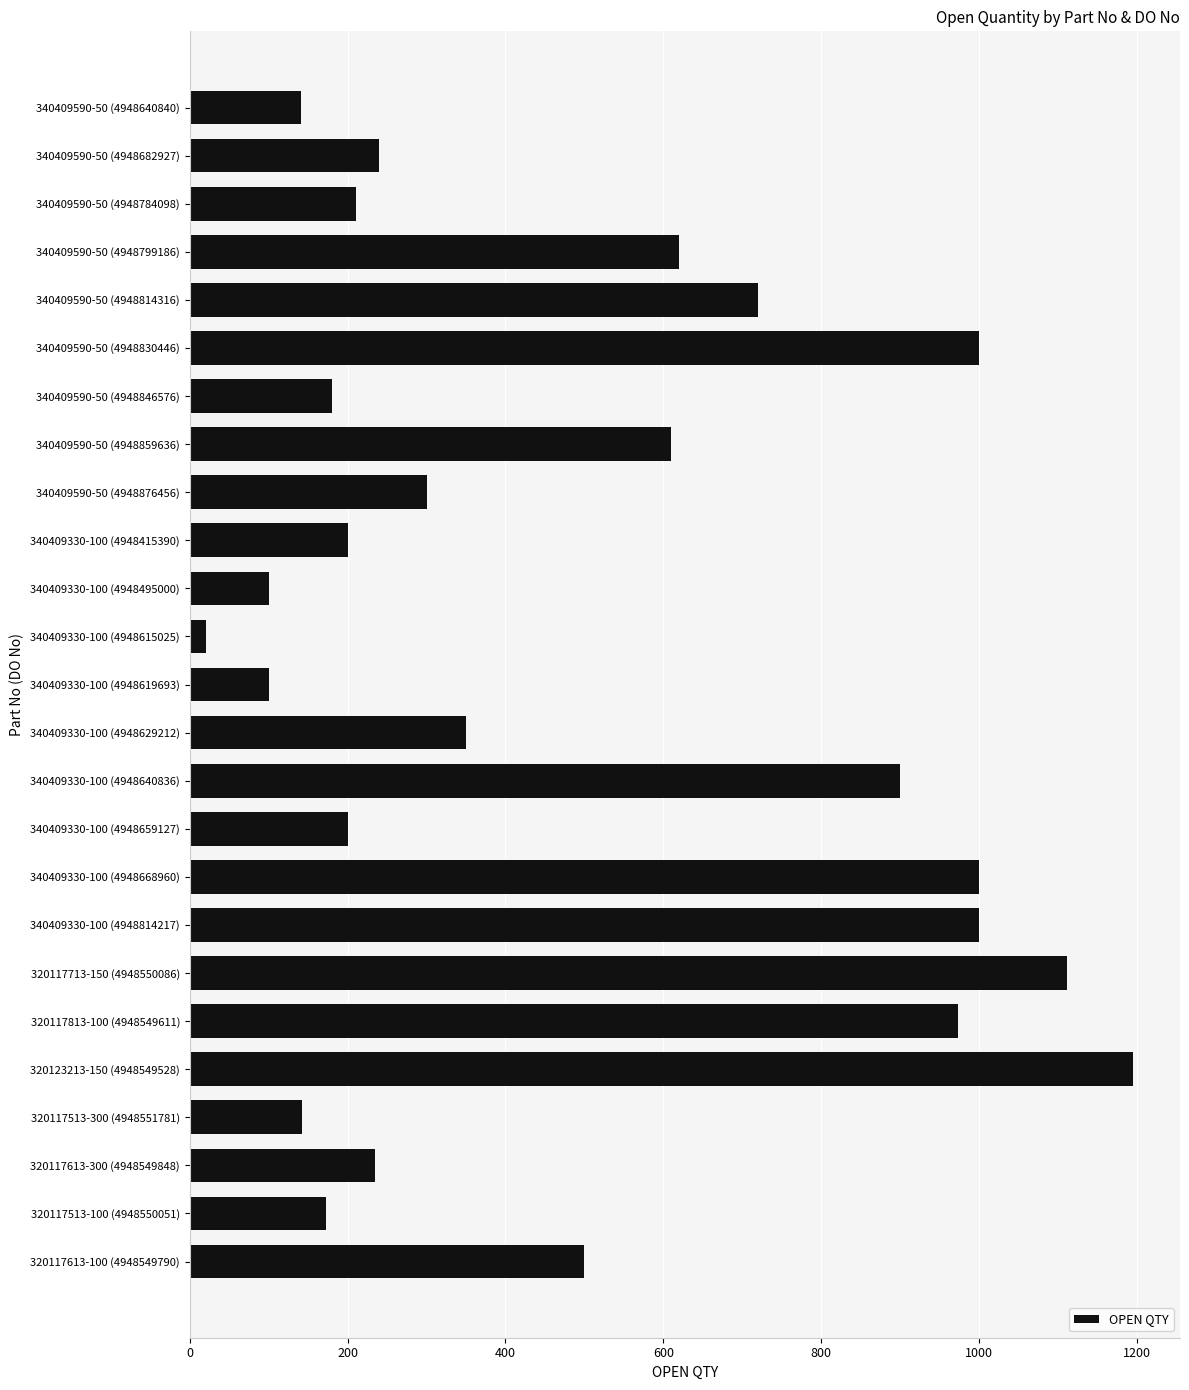

What is the label of the 6th bar from the bottom?

320117813-100 (4948549611)